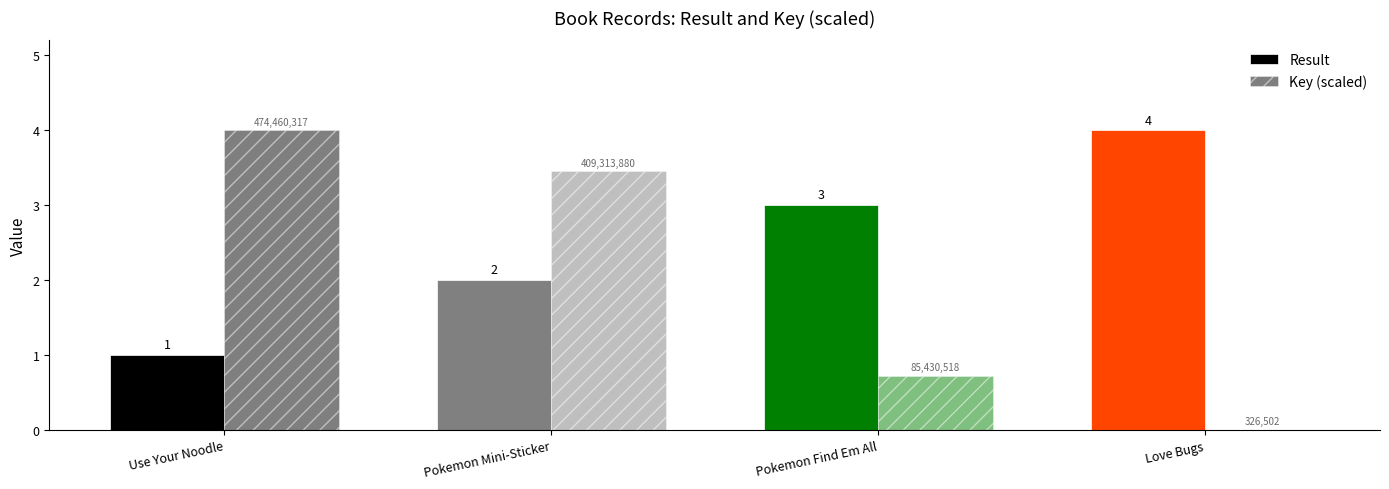

What is the difference between the highest and lowest values at Pokemon Find Em All?

2.3